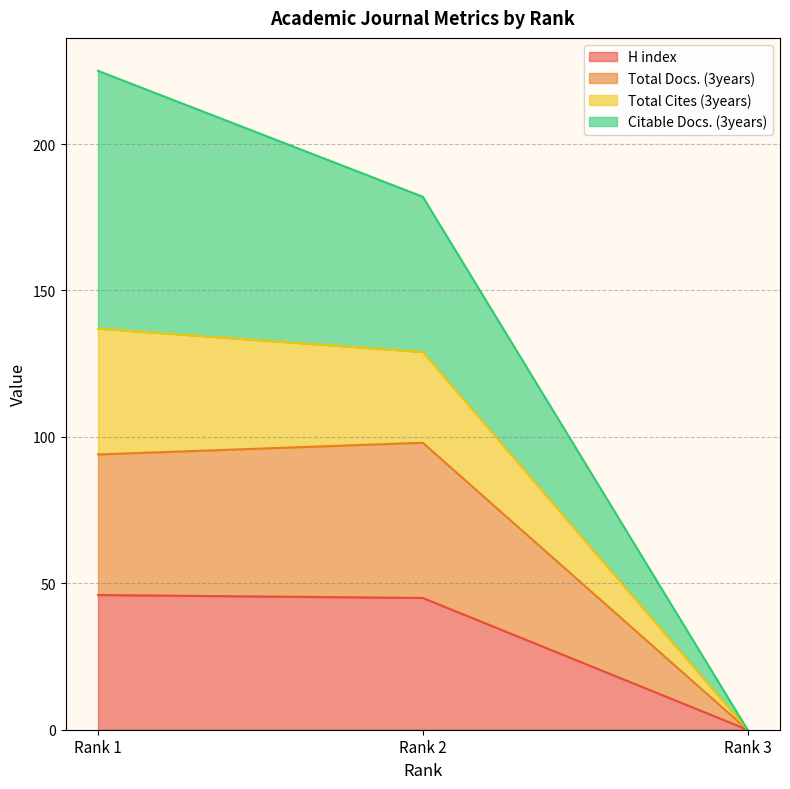

Where is H index nearest to the value 23?

Rank 2